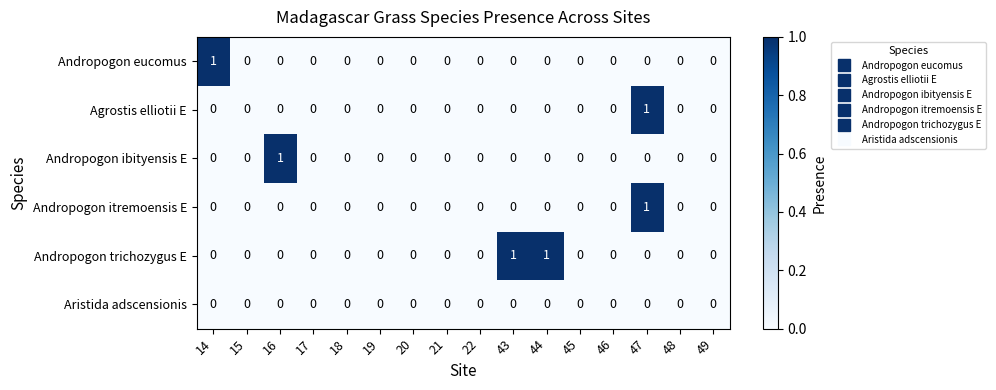

At which category is the sum across all series the highest?

47